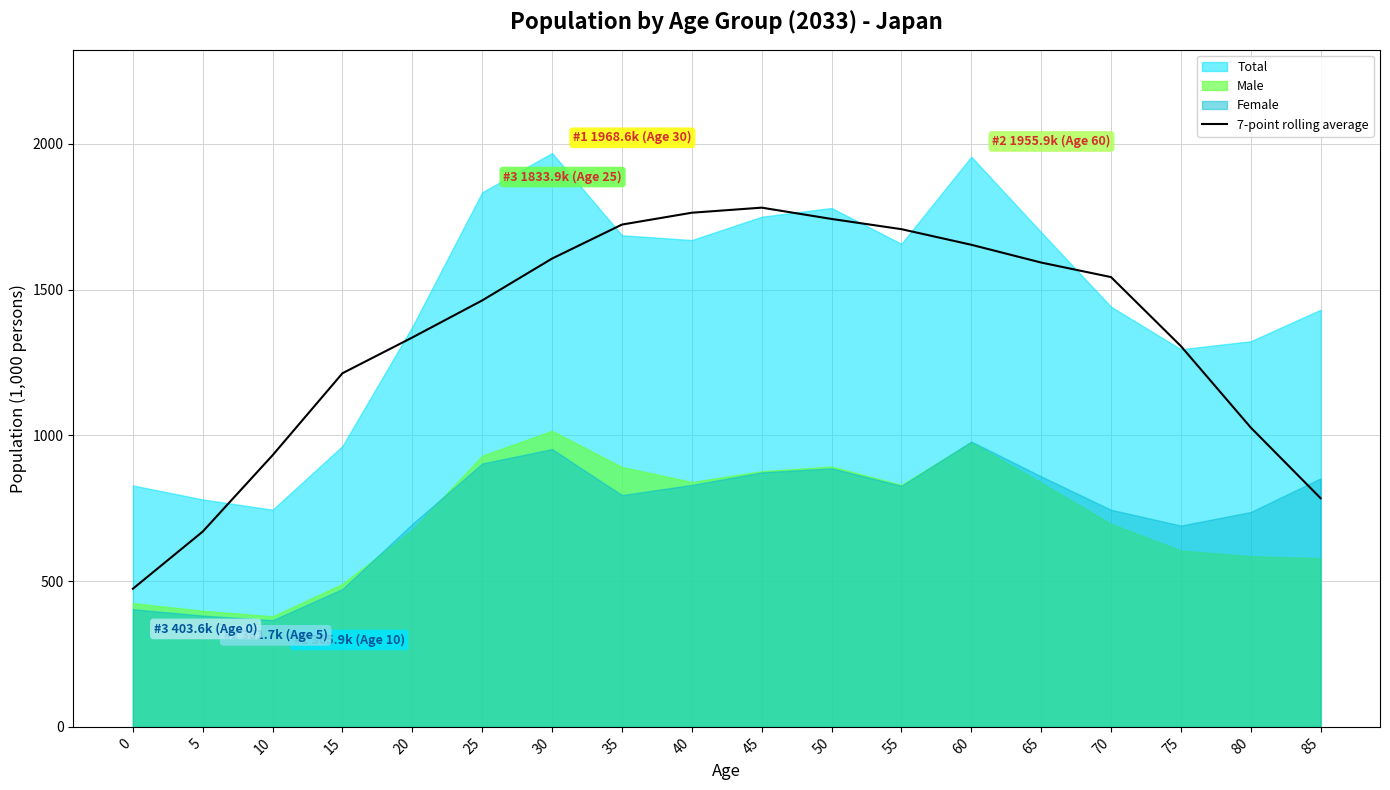

Count the number of values greater than 1542.

9